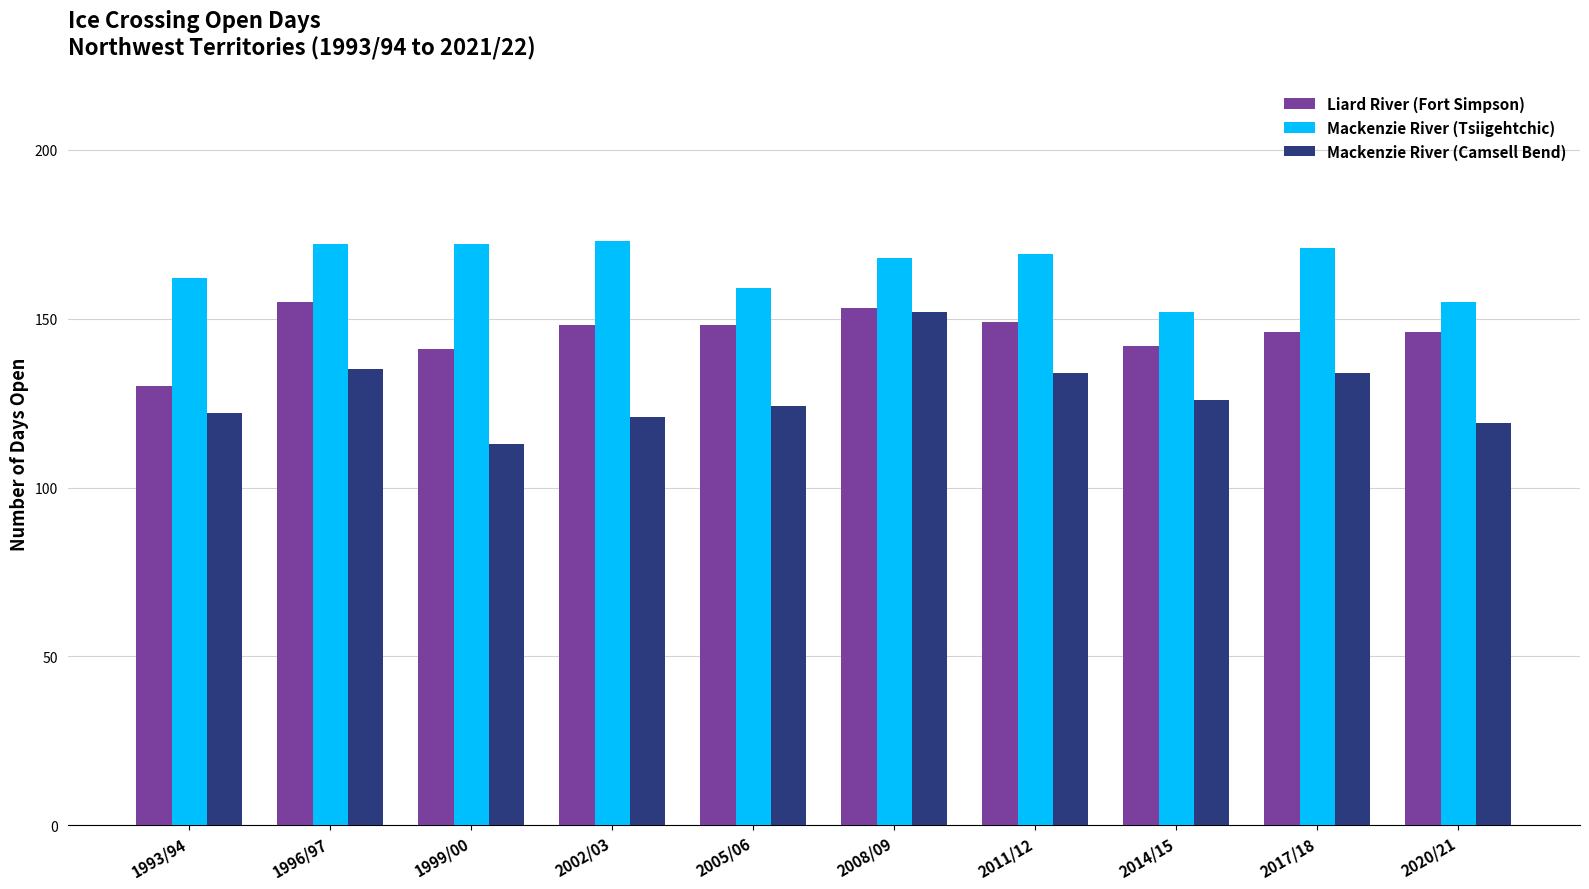

What are all the series names shown in the legend?

Liard River (Fort Simpson), Mackenzie River (Tsiigehtchic), Mackenzie River (Camsell Bend)